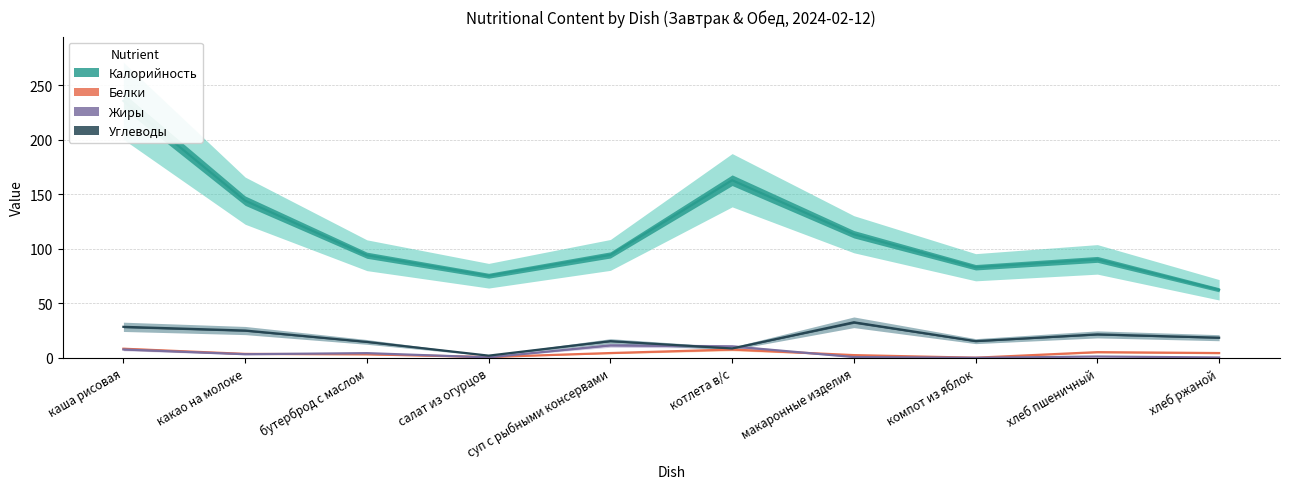

Which series has the largest range (max minus min)?

Калорийность